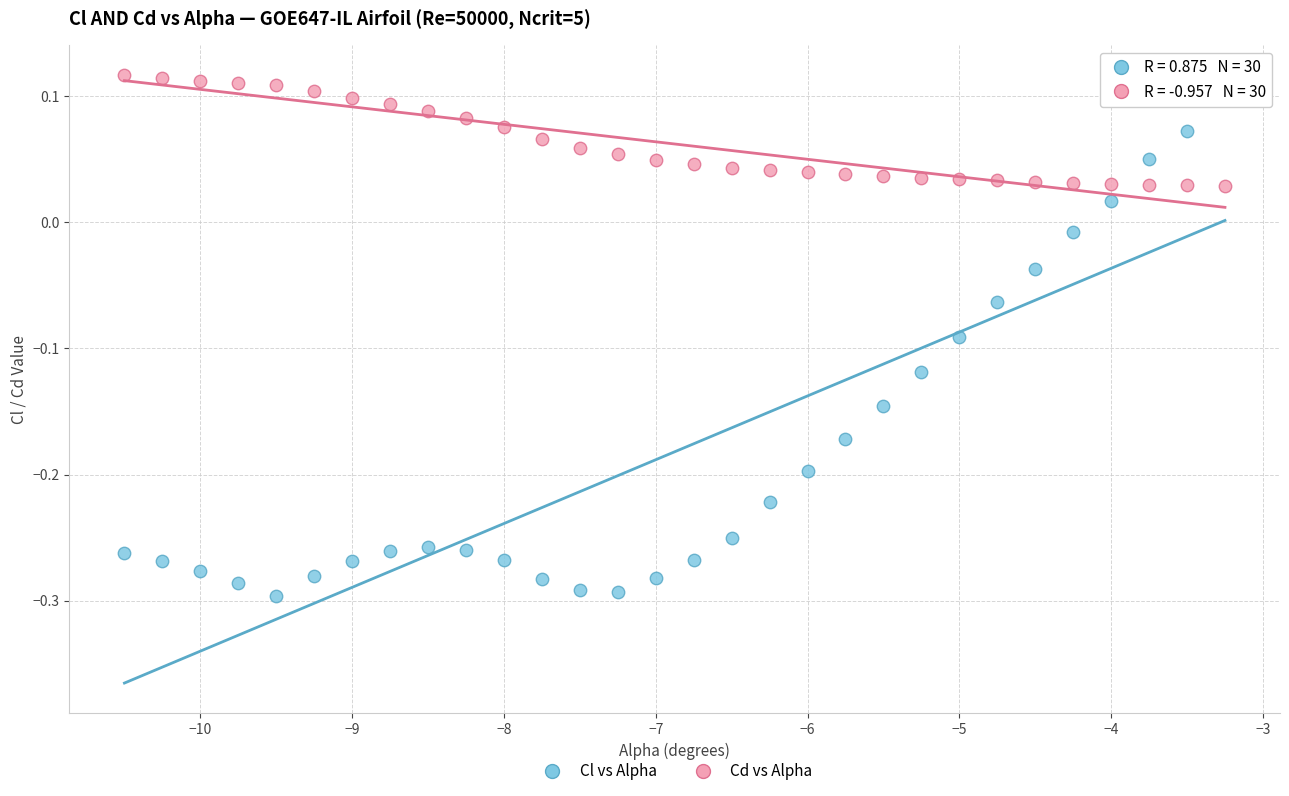

Which series reaches the minimum Y coordinate?

Cl vs Alpha